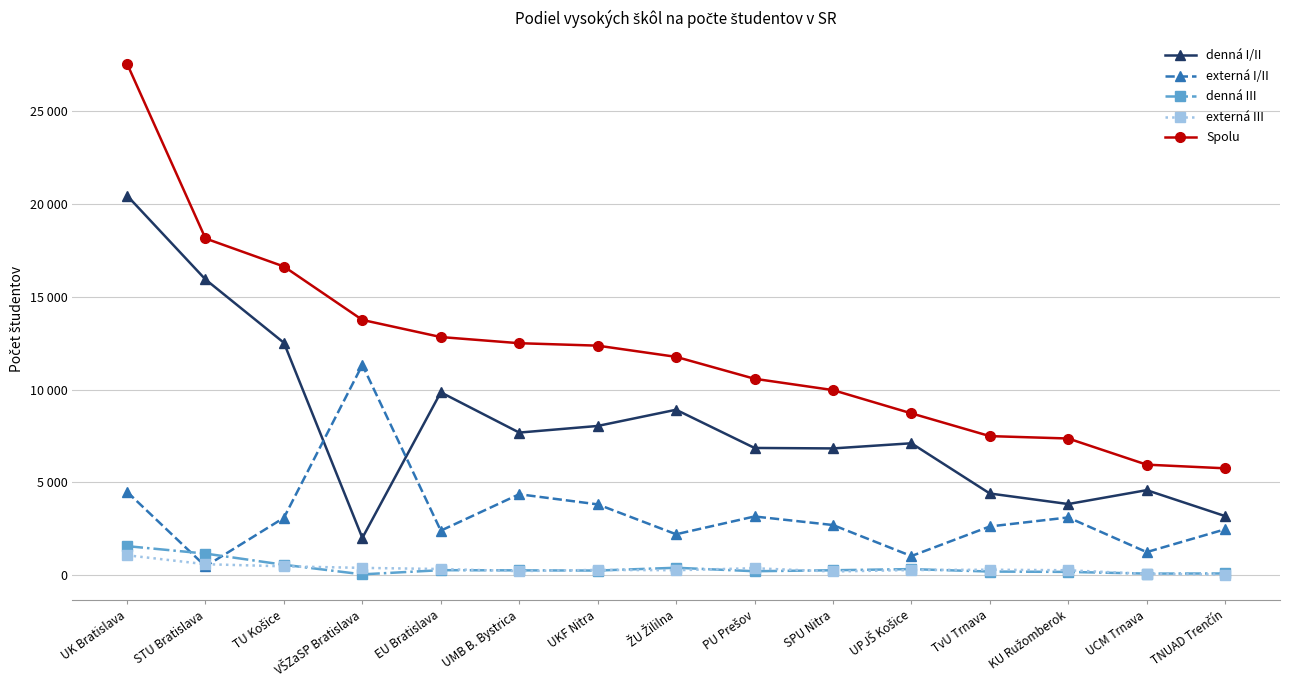

What are all the series names shown in the legend?

denná I/II, externá I/II, denná III, externá III, Spolu